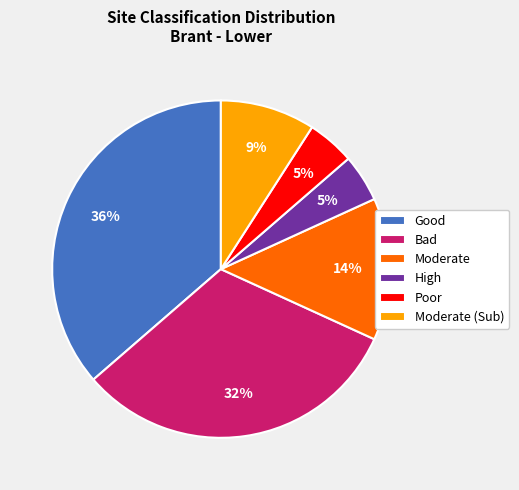

How many segments does this pie chart have?

6